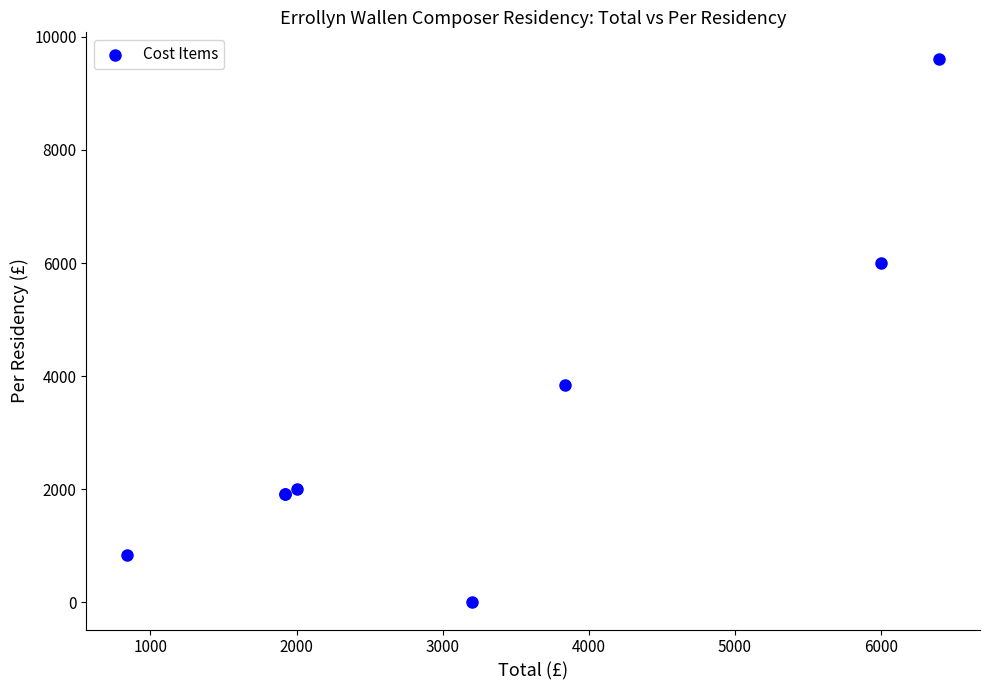

What Y value in the scatter plot is closest to 4800?

3840